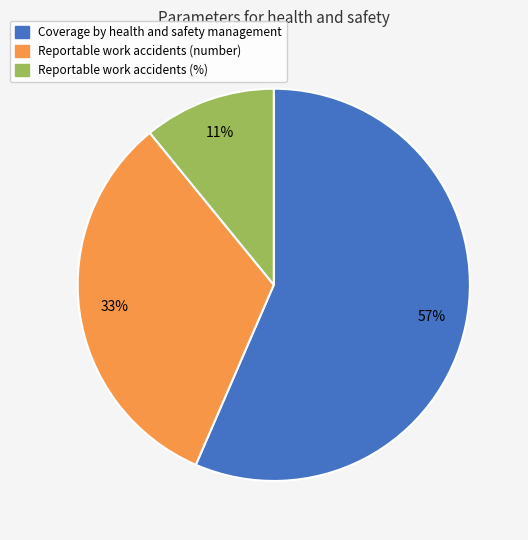

Does any single category account for the majority?

Yes